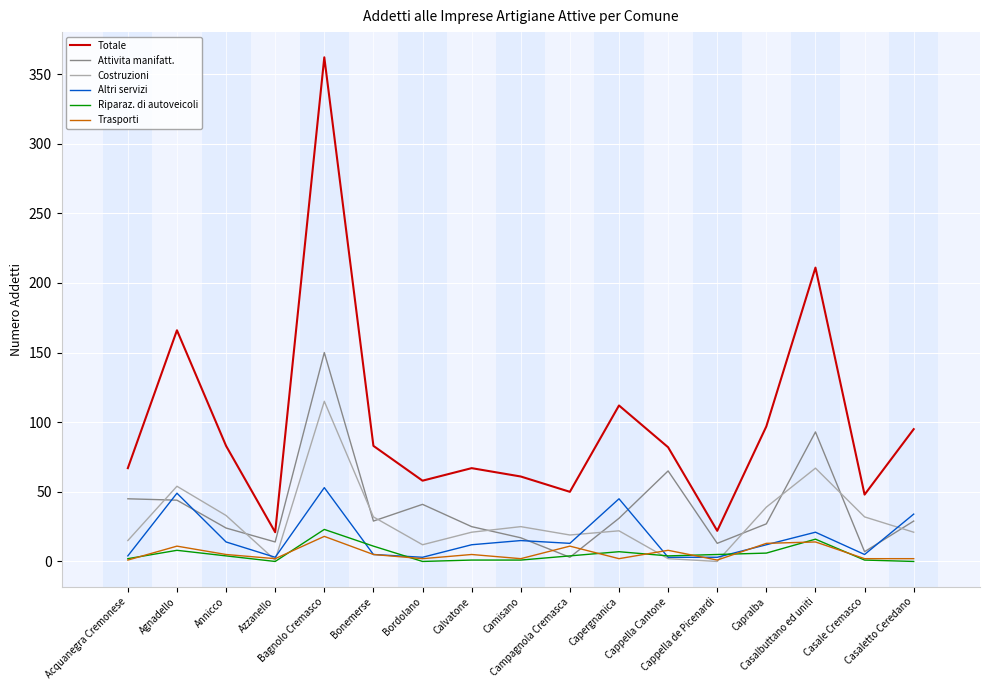

What is the highest value of the Riparaz. di autoveicoli series?

23